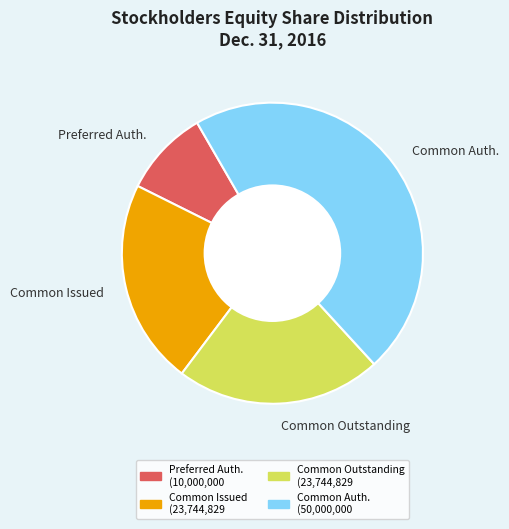

Is there a majority slice in this chart?

No